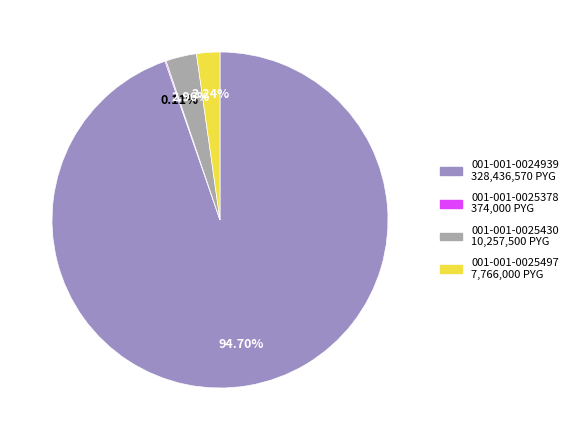

Between 001-001-0025497 and 001-001-0025430, which is larger?

001-001-0025430